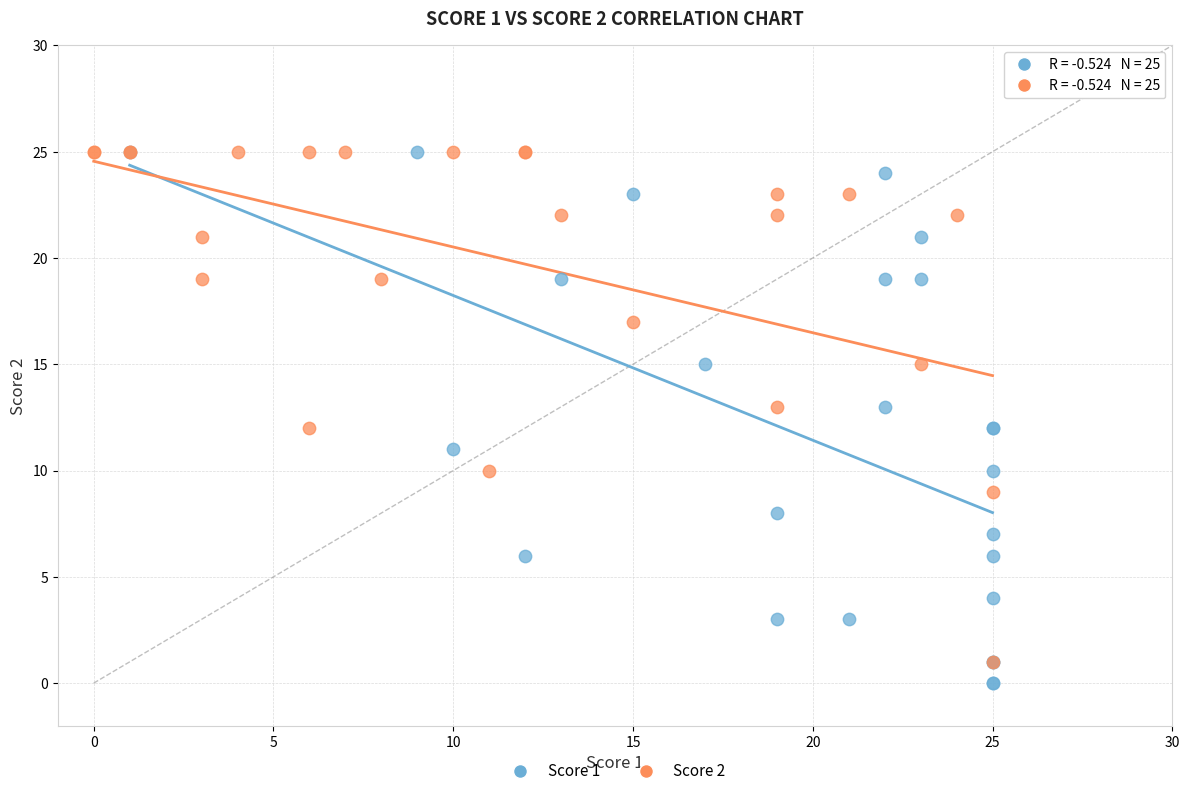

What are all the series names shown in the legend?

Score 1, Score 2